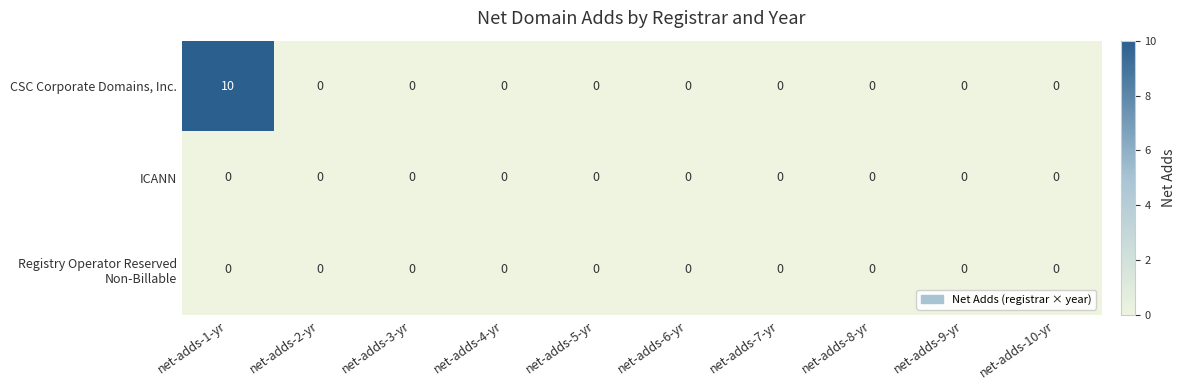

The CSC Corporate Domains, Inc. series shows 3 at net-adds-6-yr. True or false?

False